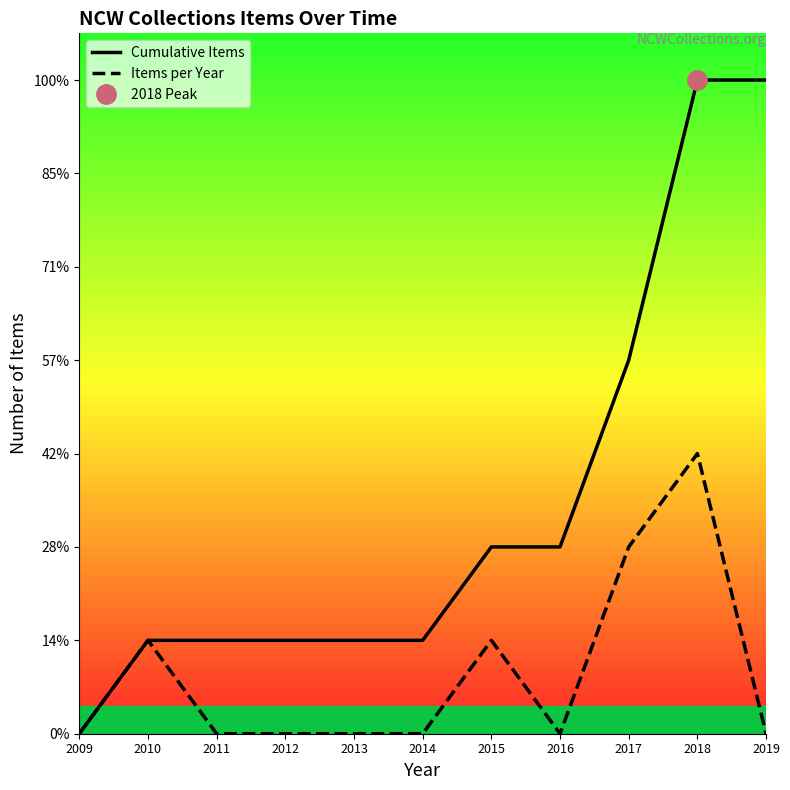

How many data points in Cumulative Items are above 1?

5